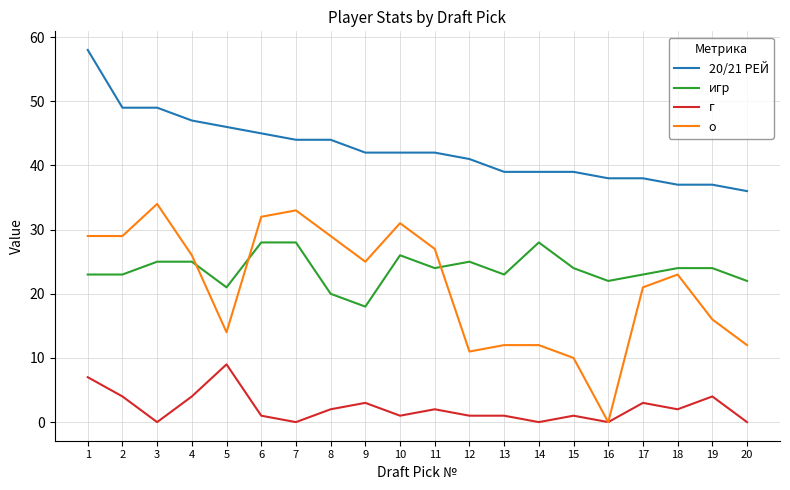

How many times do о and игр cross each other?

3